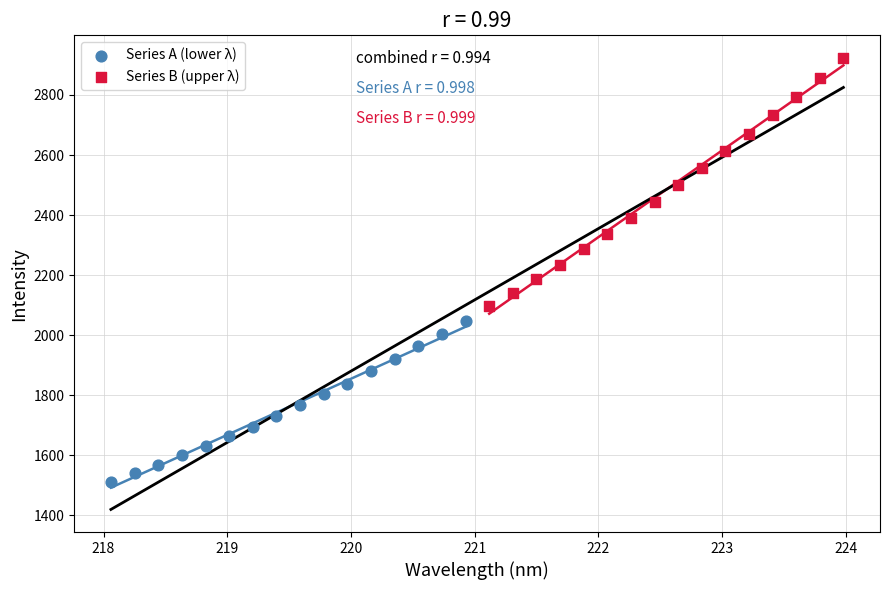

Which series has the widest spread of Y values?

Series B (upper λ)